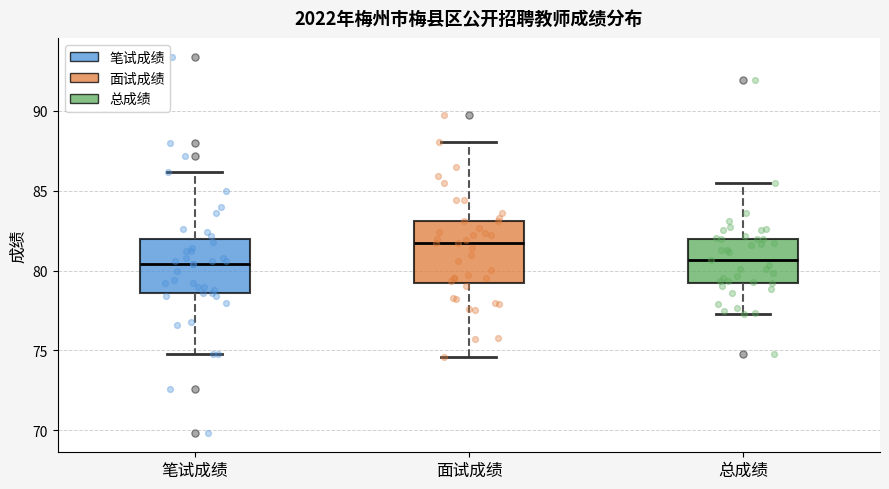

Comparing the boxes themselves (not the whiskers), which one is the tallest?

面试成绩